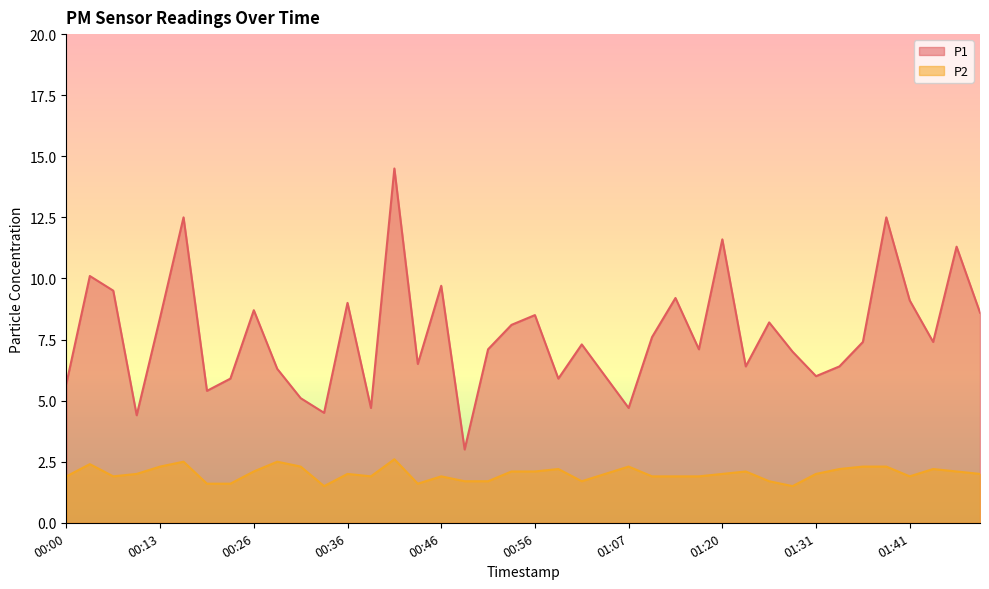

Is the value of P2 at 00:21 greater than the value of P1 at 01:14?

No